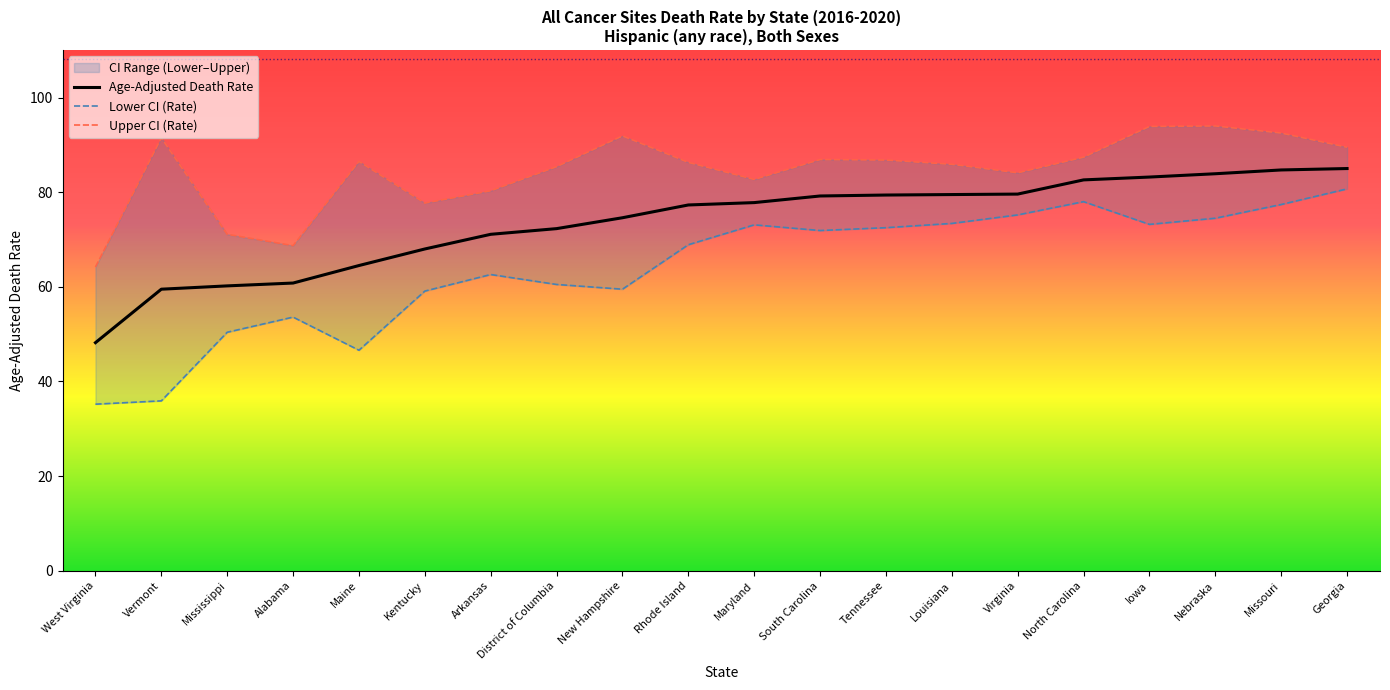

Is the value of Lower CI (Rate) at Arkansas greater than the value of Age-Adjusted Death Rate at New Hampshire?

No